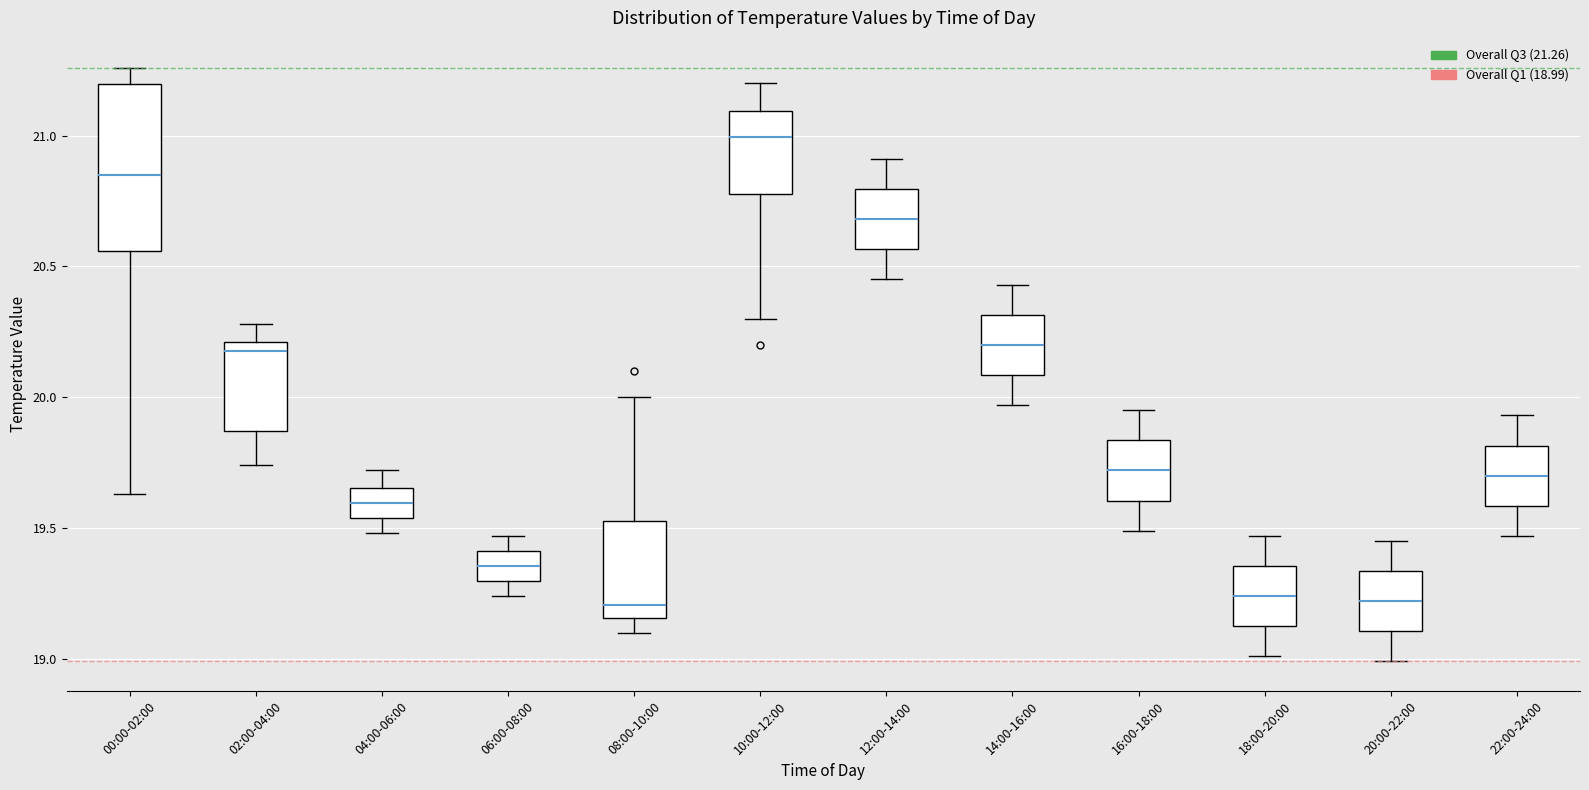

Which box has the highest median line?

10:00-12:00